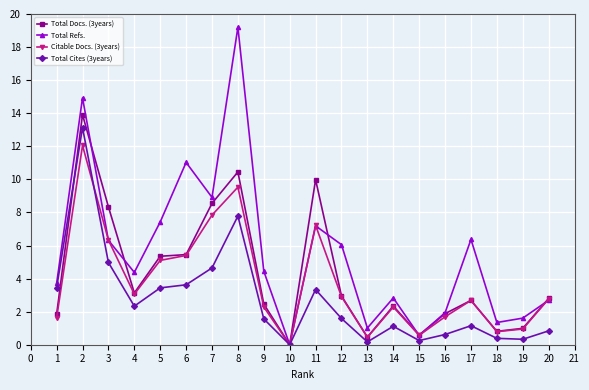

Is this an area chart (filled region under the line)?

No